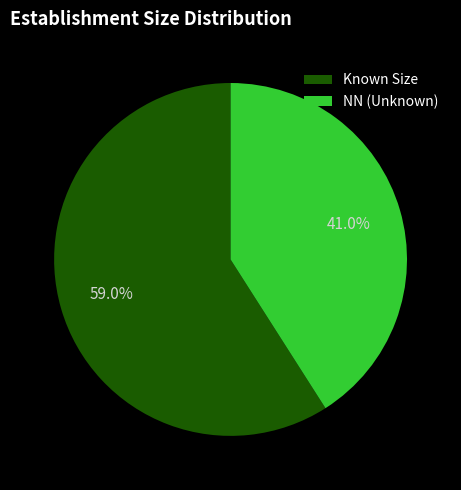

How many segments does this pie chart have?

2